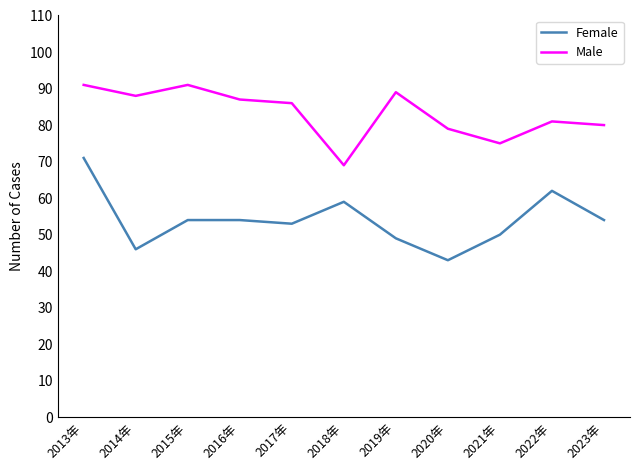

What position from the right is 2017年?

7